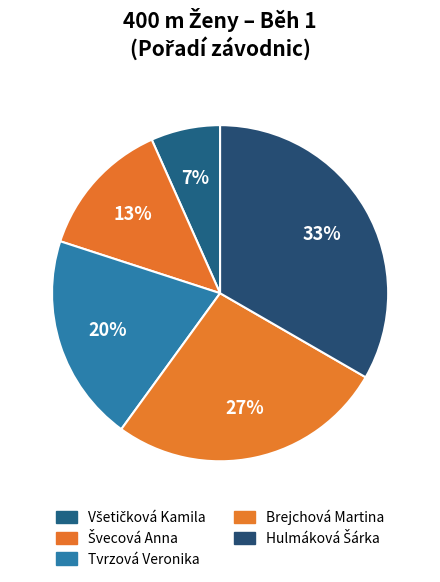

Does any single category account for the majority?

No